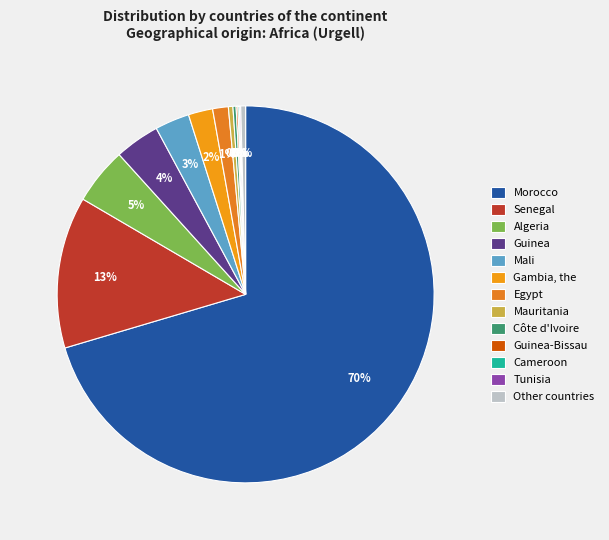

What is the total percentage of Tunisia and Morocco?

70.5%